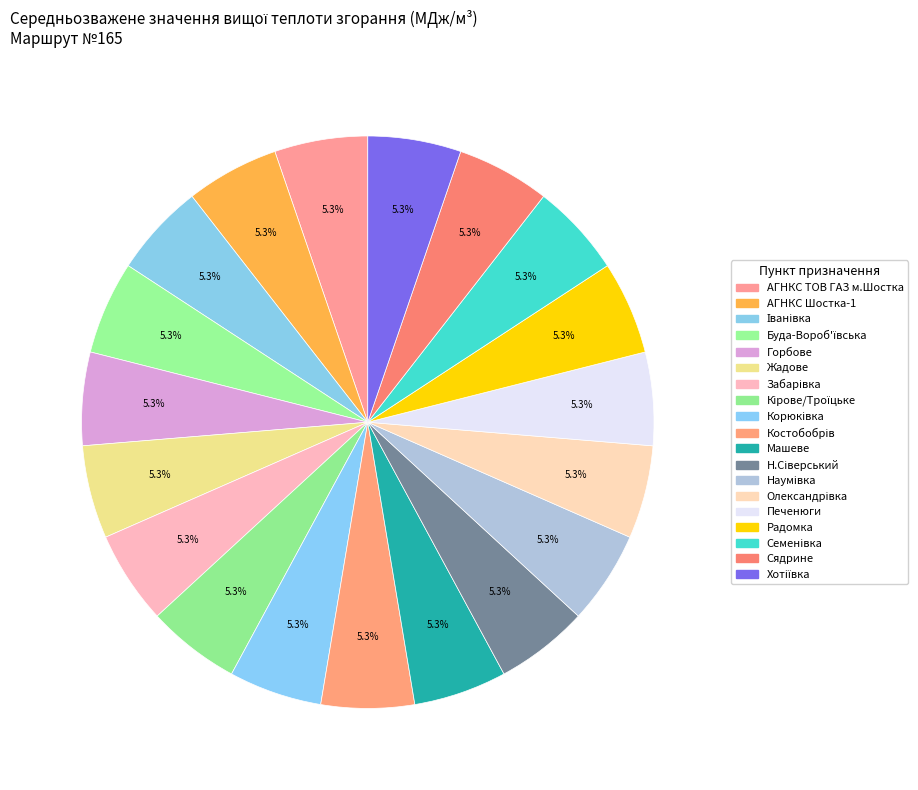

Is it true that Корюківка is 16% of the pie?

False